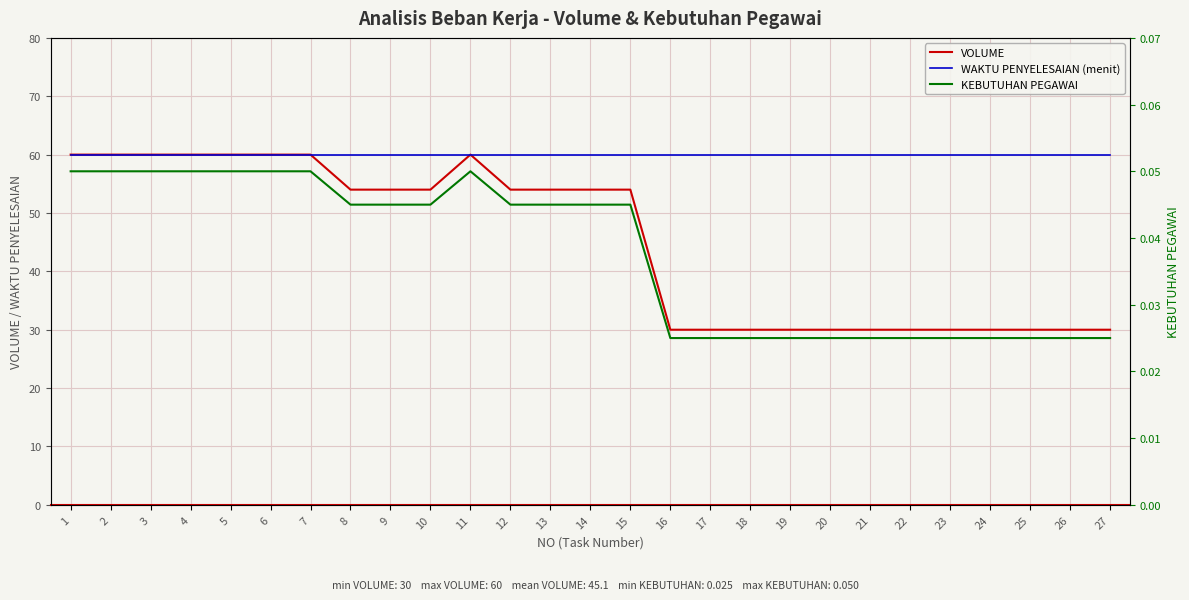

True or false: WAKTU PENYELESAIAN (menit) and KEBUTUHAN PEGAWAI cross at least once.

False